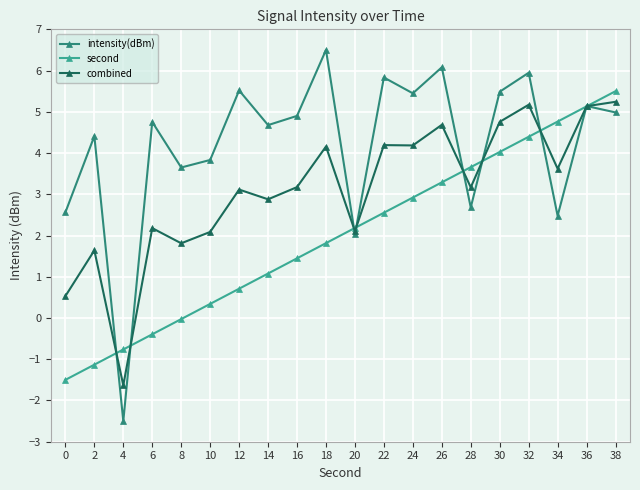

What are all the series names shown in the legend?

intensity(dBm), second, combined